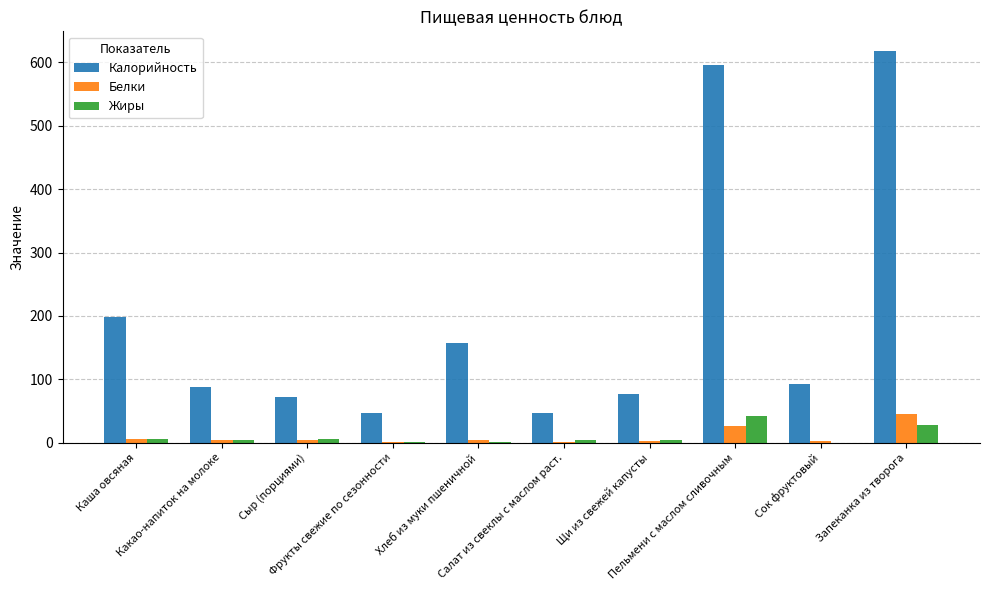

What is the sum of all Калорийность values?

1991.2